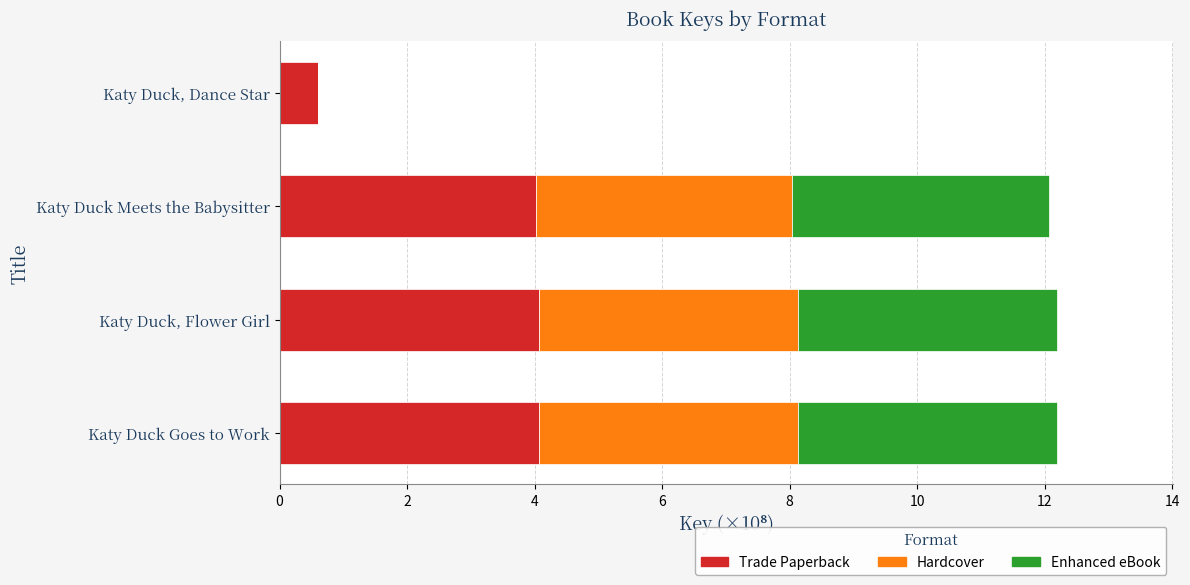

At which label is Trade Paperback closest to 2?

Katy Duck, Dance Star